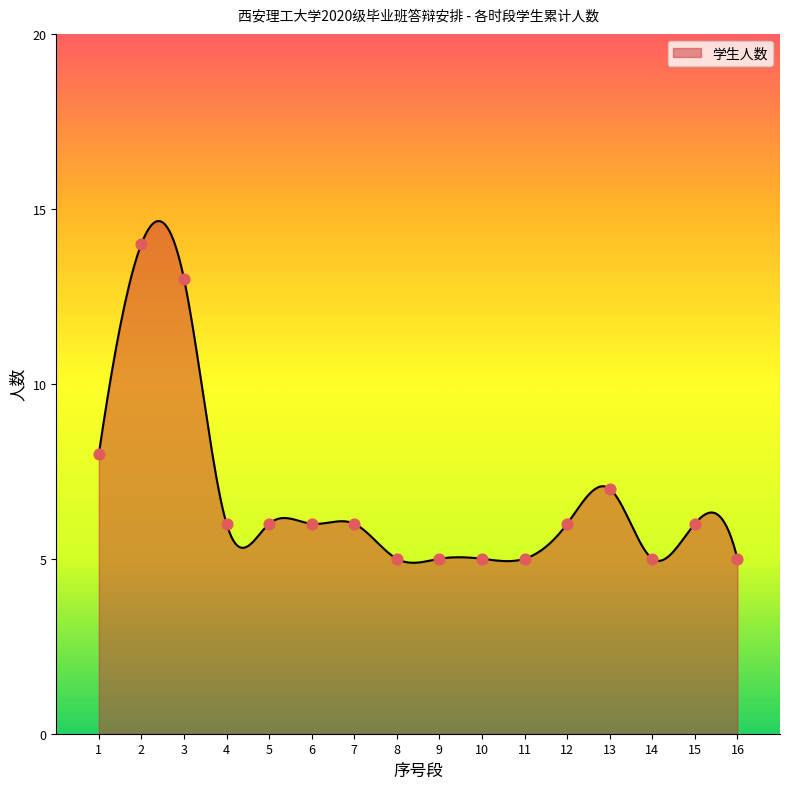

Which has a higher value, 5 or 12?

5